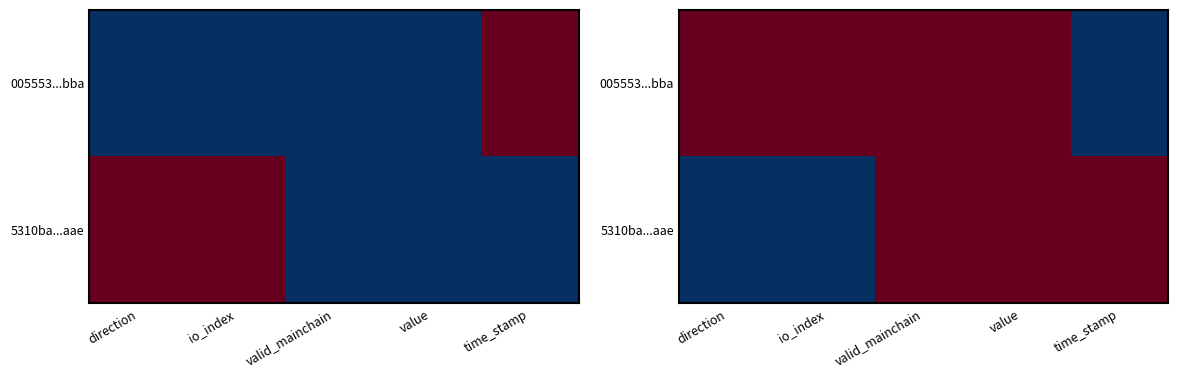

True or false: 5310ba...aae has a value of 0.5 at valid_mainchain.

True